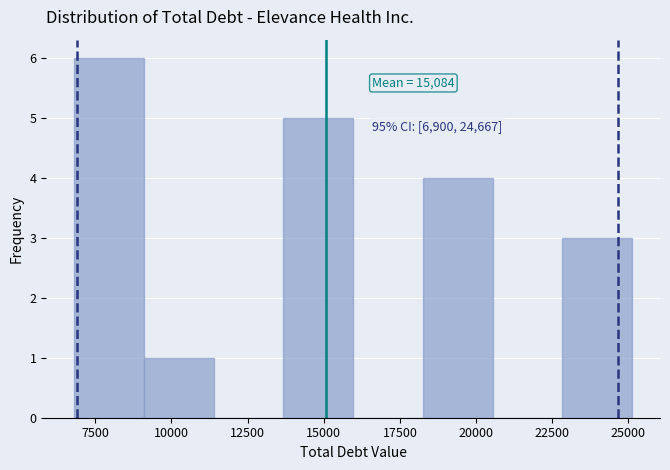

Over which range of the x-axis is the bar tallest?

7000 to 9000